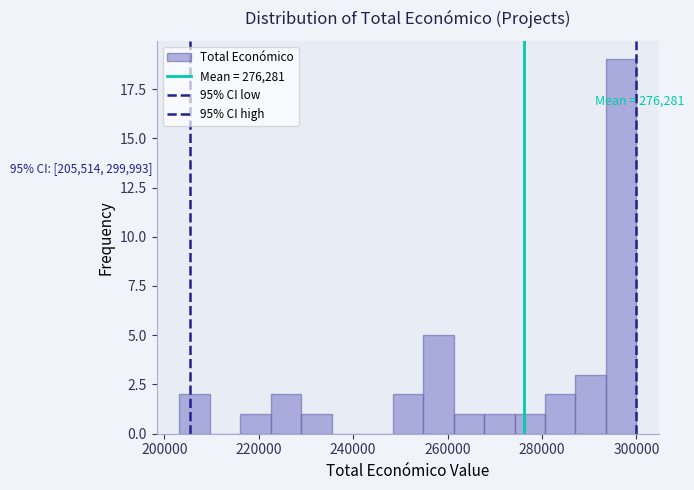

Around what value on the x-axis is the tallest bar? Give the approximate position of its centre, as read against the axis.

296000